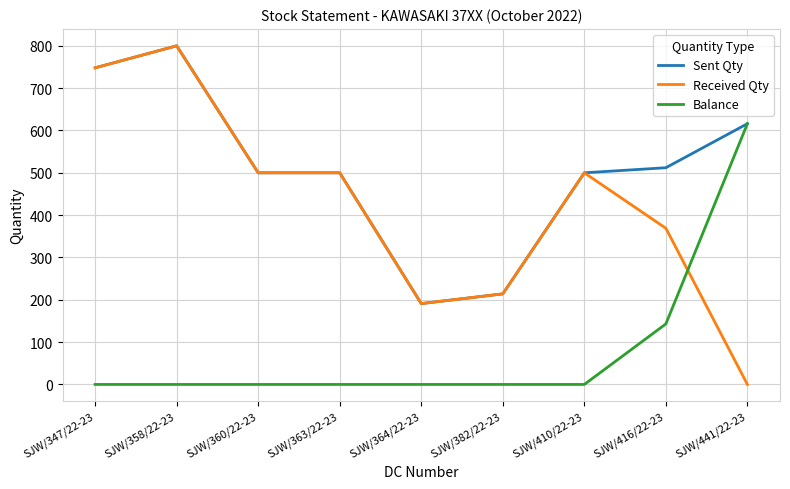

Which category has the highest value in the Sent Qty series?

SJW/358/22-23